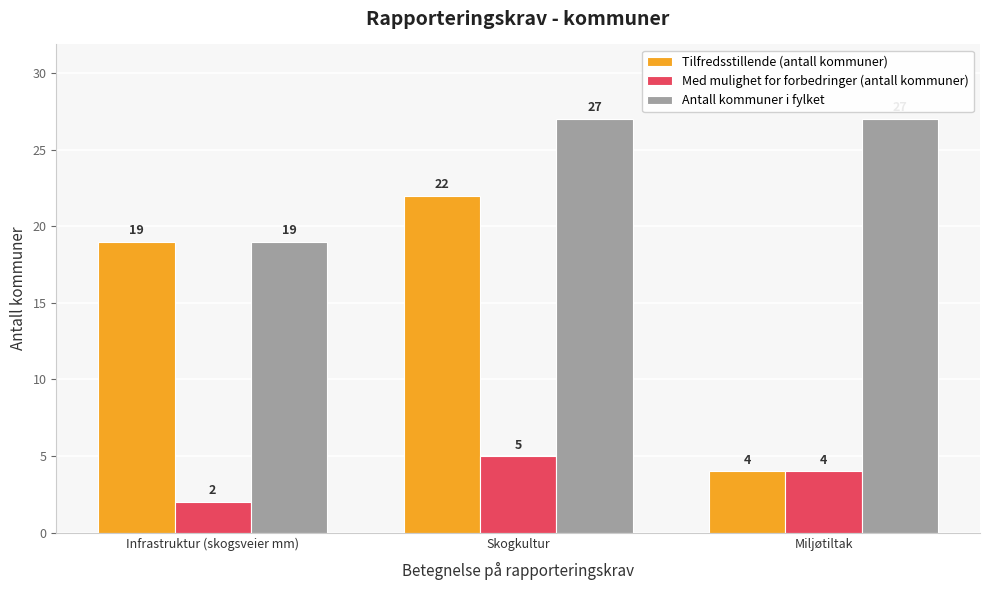

What are all the series names shown in the legend?

Tilfredsstillende (antall kommuner), Med mulighet for forbedringer (antall kommuner), Antall kommuner i fylket